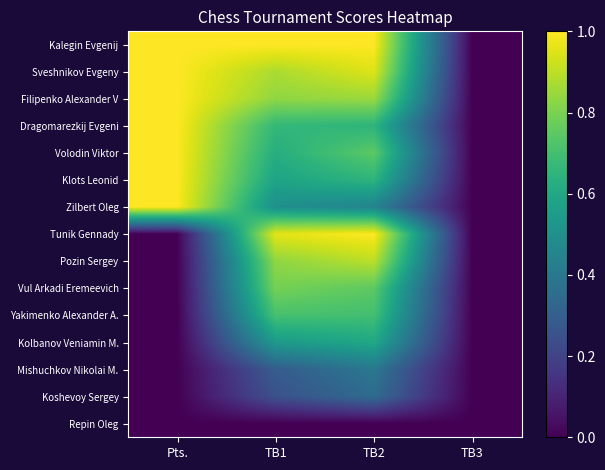

Reading left to right, list all the values displayed in this chart.

Kalegin Evgenij: Pts.=1.0	TB1=1.0	TB2=1.0	TB3=0.0
Sveshnikov Evgeny: Pts.=1.0	TB1=0.9	TB2=0.9	TB3=0.0
Filipenko Alexander V: Pts.=1.0	TB1=0.8	TB2=0.8	TB3=0.0
Dragomarezkij Evgeni: Pts.=1.0	TB1=0.7	TB2=0.6	TB3=0.0
Volodin Viktor: Pts.=1.0	TB1=0.6	TB2=0.7	TB3=0.0
Klots Leonid: Pts.=1.0	TB1=0.6	TB2=0.6	TB3=0.0
Zilbert Oleg: Pts.=1.0	TB1=0.5	TB2=0.4	TB3=0.0
Tunik Gennady: Pts.=0.0	TB1=1.0	TB2=1.0	TB3=0.0
Pozin Sergey: Pts.=0.0	TB1=0.8	TB2=0.9	TB3=0.0
Vul Arkadi Eremeevich: Pts.=0.0	TB1=0.8	TB2=0.7	TB3=0.0
Yakimenko Alexander A.: Pts.=0.0	TB1=0.7	TB2=0.7	TB3=0.0
Kolbanov Veniamin M.: Pts.=0.0	TB1=0.5	TB2=0.6	TB3=0.0
Mishuchkov Nikolai M.: Pts.=0.0	TB1=0.3	TB2=0.4	TB3=0.0
Koshevoy Sergey: Pts.=0.0	TB1=0.2	TB2=0.3	TB3=0.0
Repin Oleg: Pts.=0.0	TB1=0.0	TB2=0.0	TB3=0.0